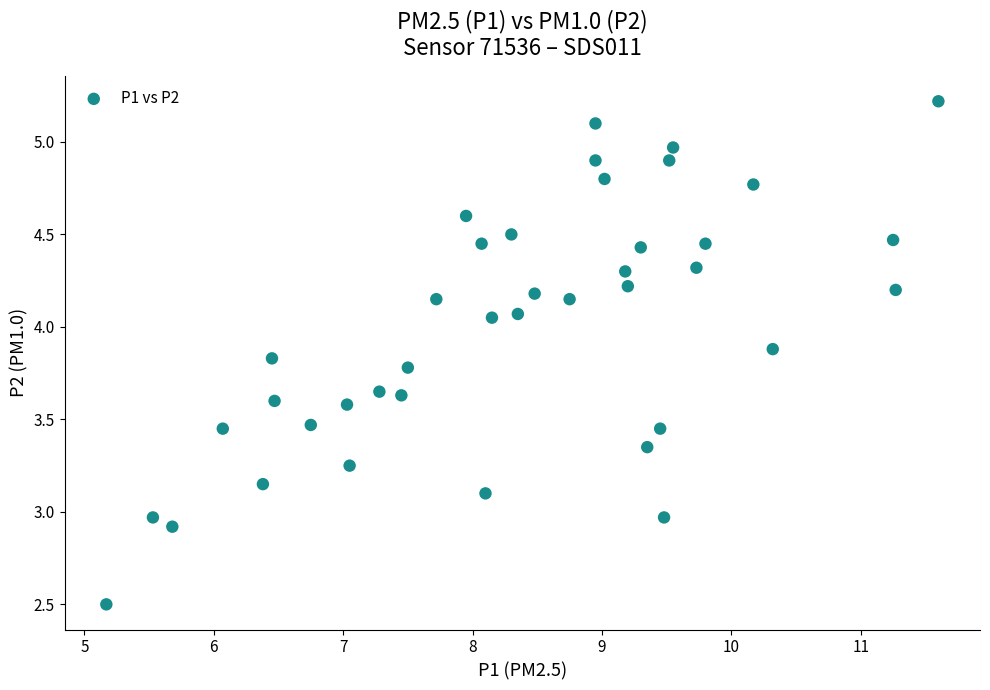

What is the range of Y values (max minus min)?

2.7